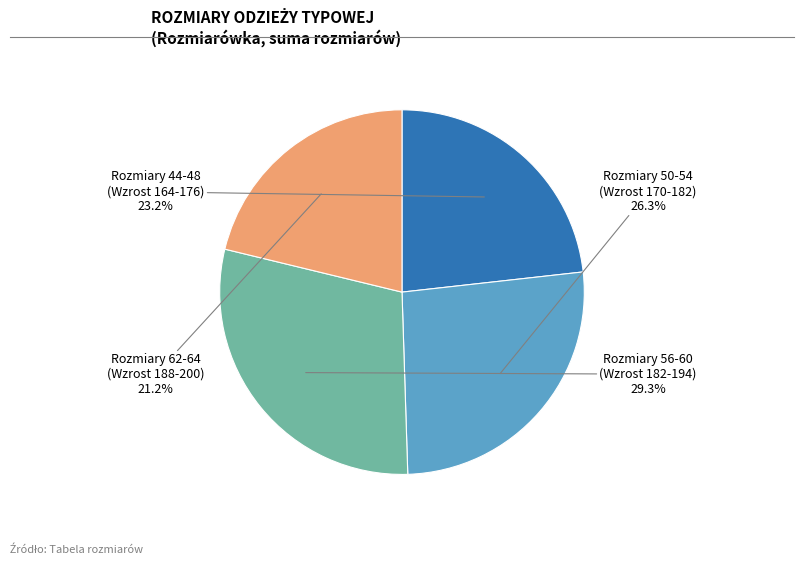

Count the number of slices in the pie.

4